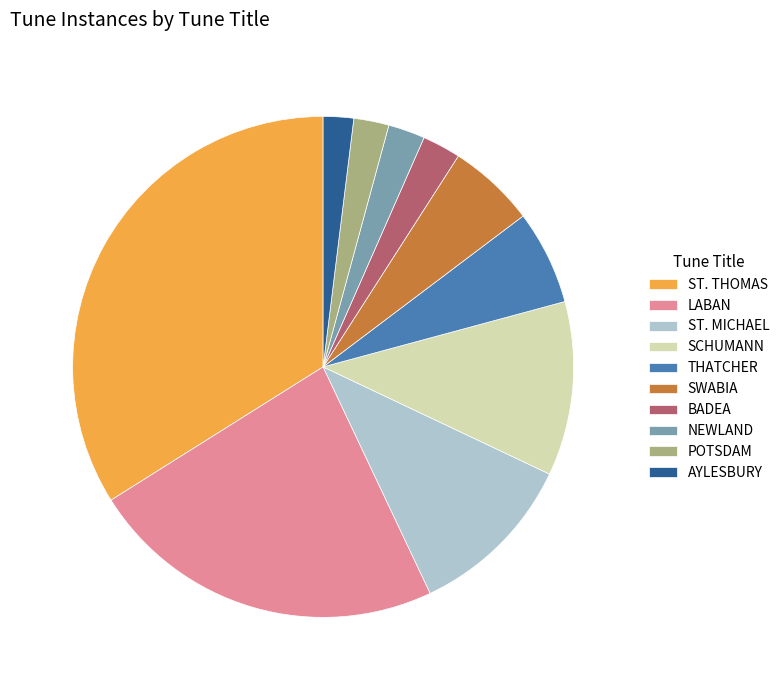

Between BADEA and AYLESBURY, which is larger?

BADEA